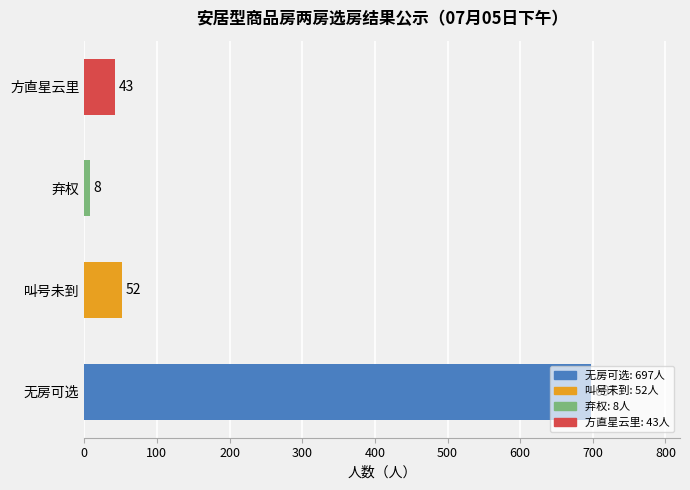

Is it true that the value at 叫号未到 is 27?

False